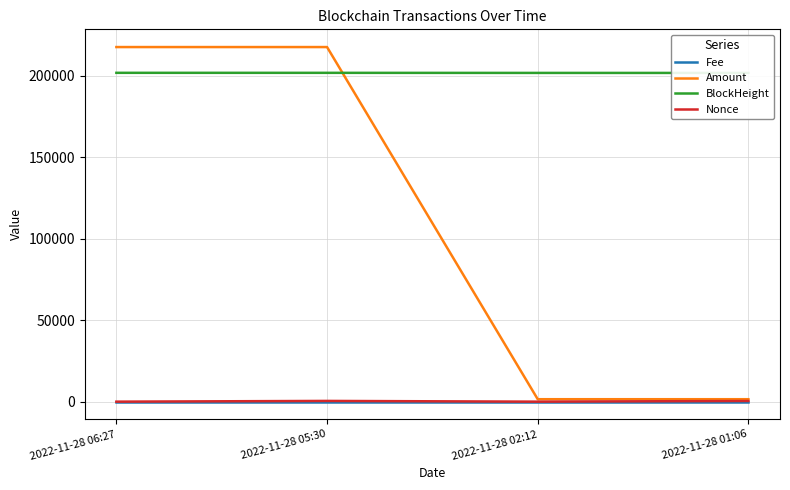

What position from the left is 2022-11-28 01:06?

4